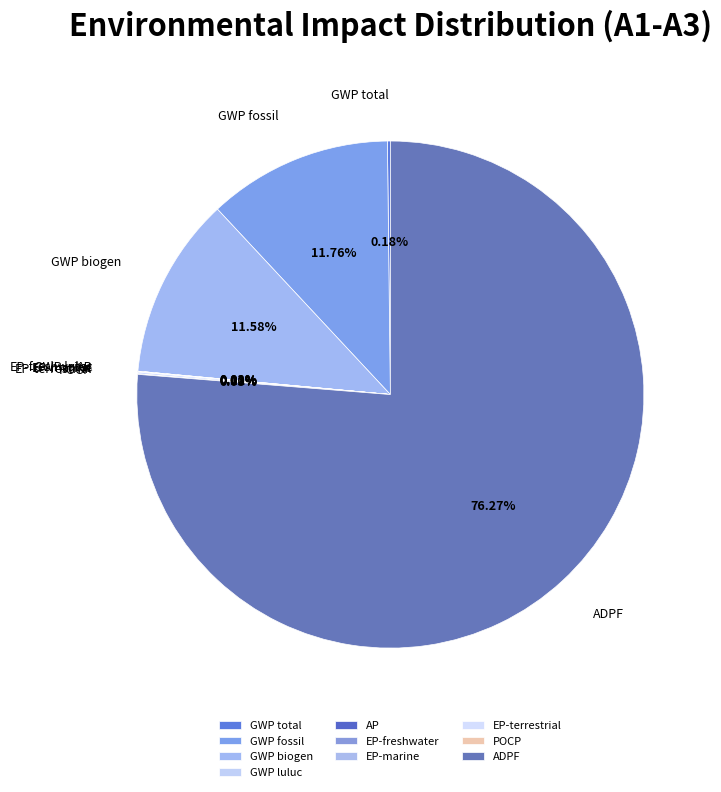

What is the largest slice in the pie chart?

ADPF